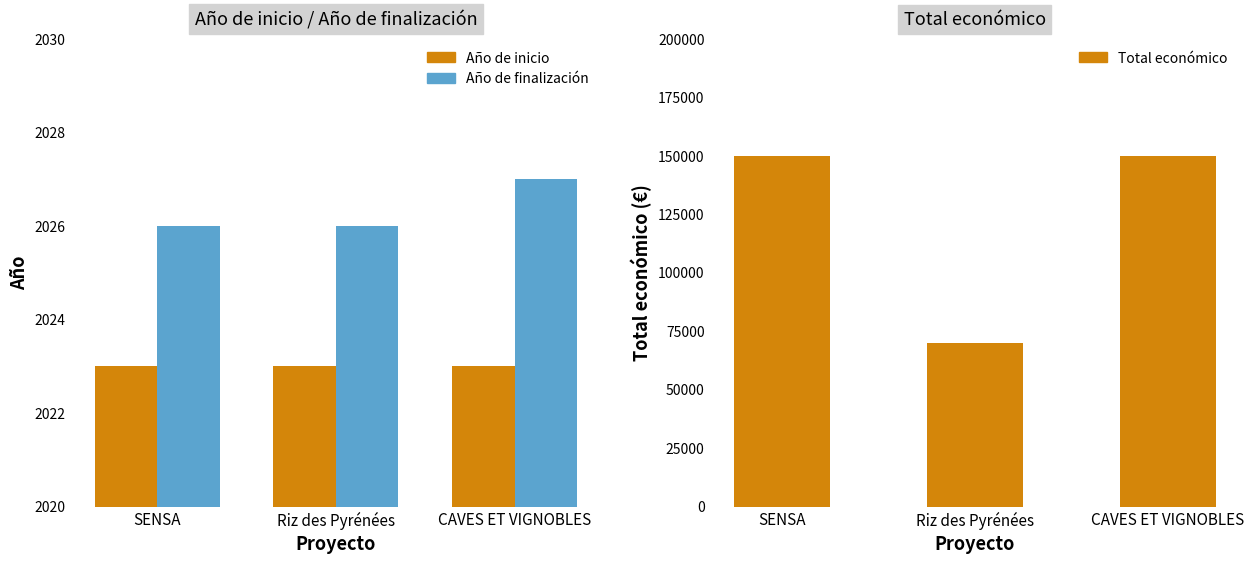

How many series are shown in this chart?

3